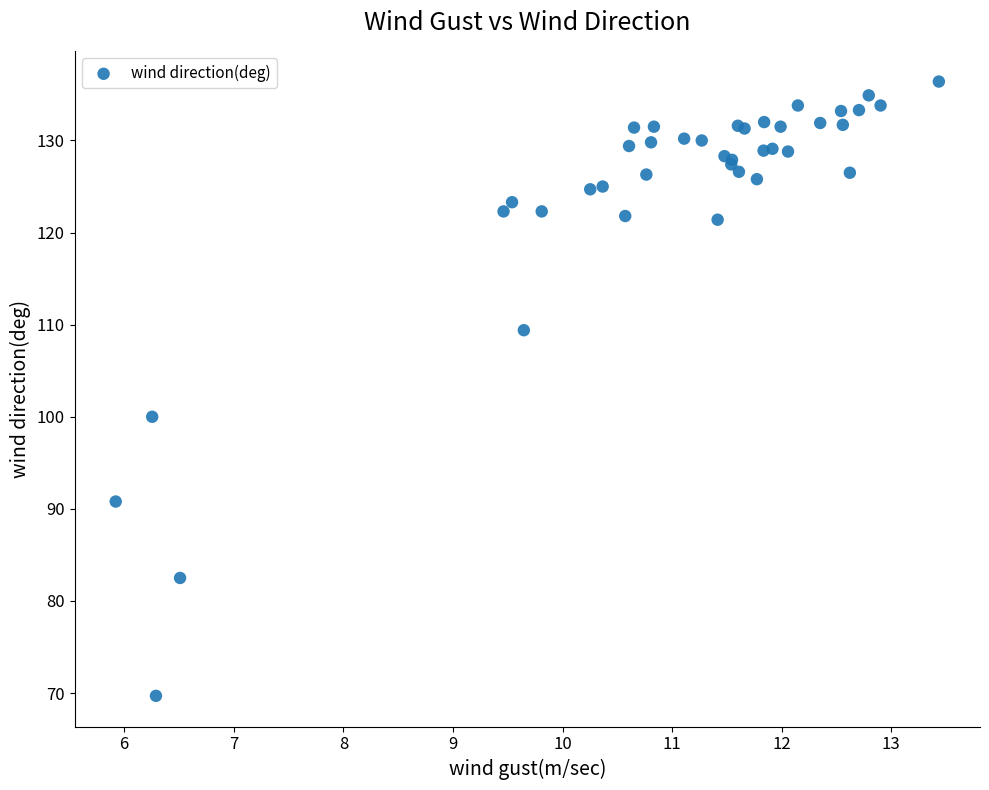

What Y value in the scatter plot is closest to 103?

100.0